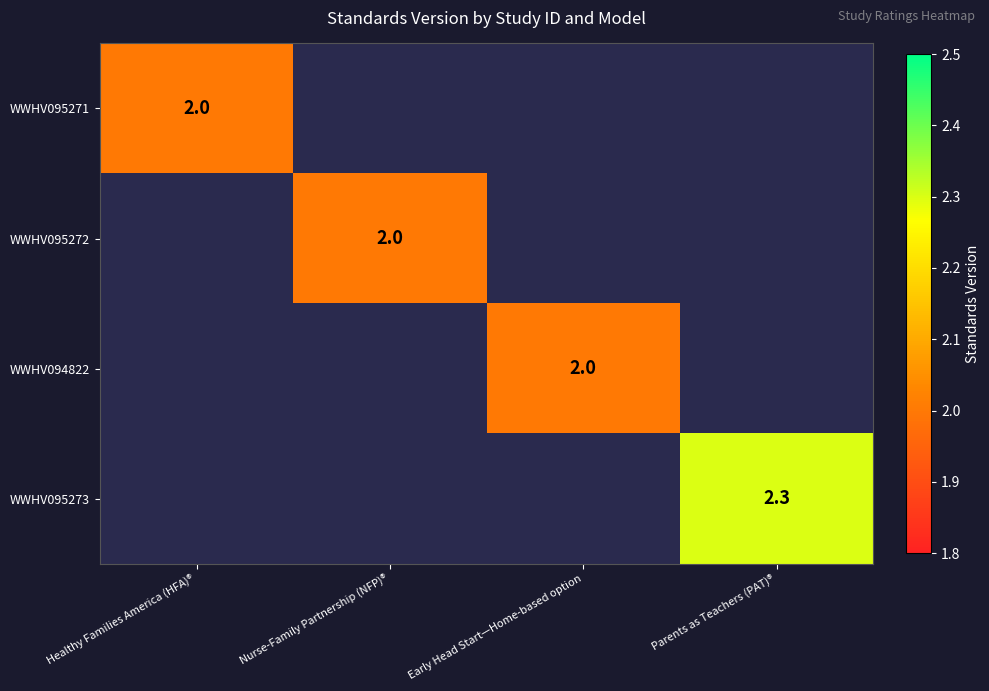

Which category has the lowest value across all series?

Healthy Families America (HFA)®